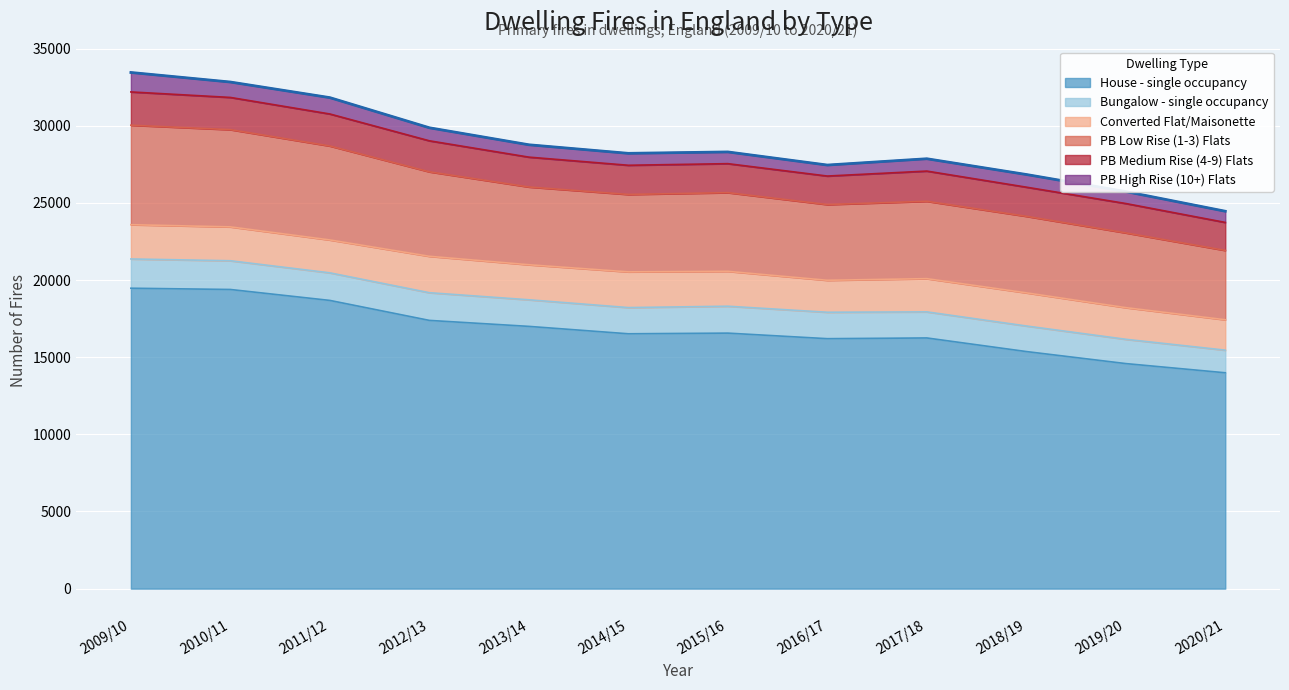

The value of Converted Flat/Maisonette at 2020/21 is 2641. True or false?

False